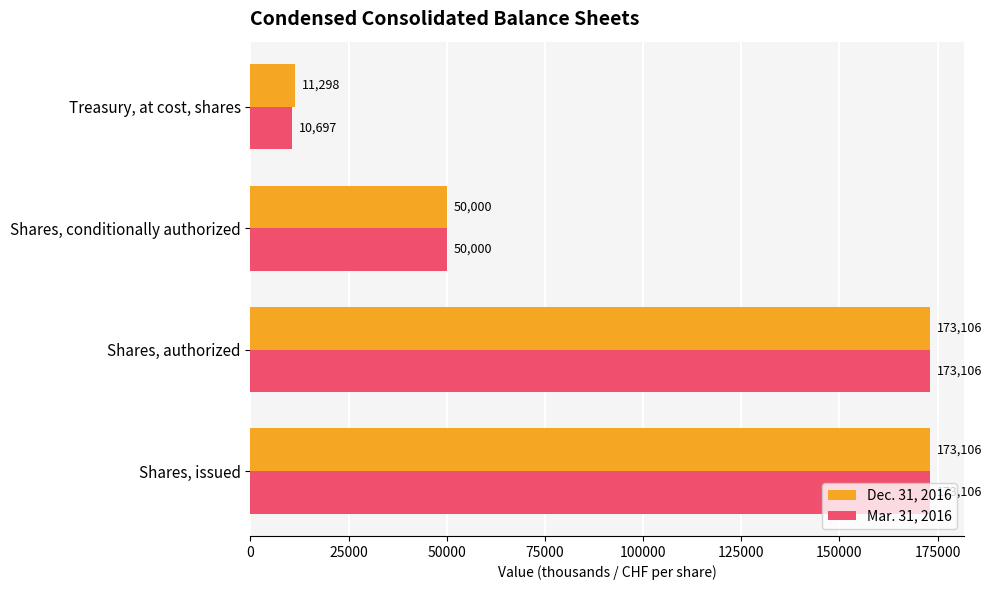

What is the total value across all series at Shares, issued?

346212